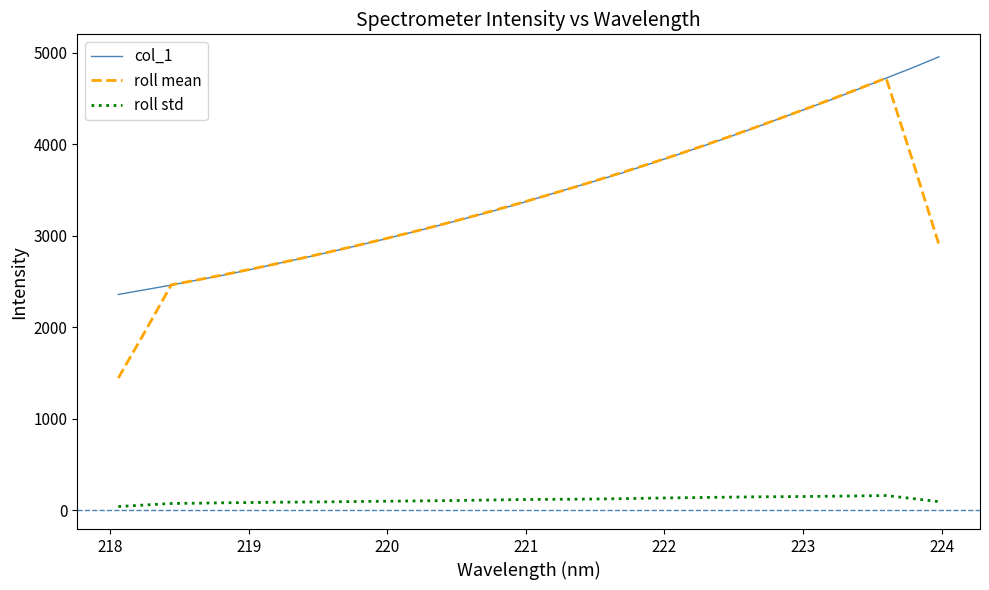

True or false: col_1 and roll std cross at least once.

False